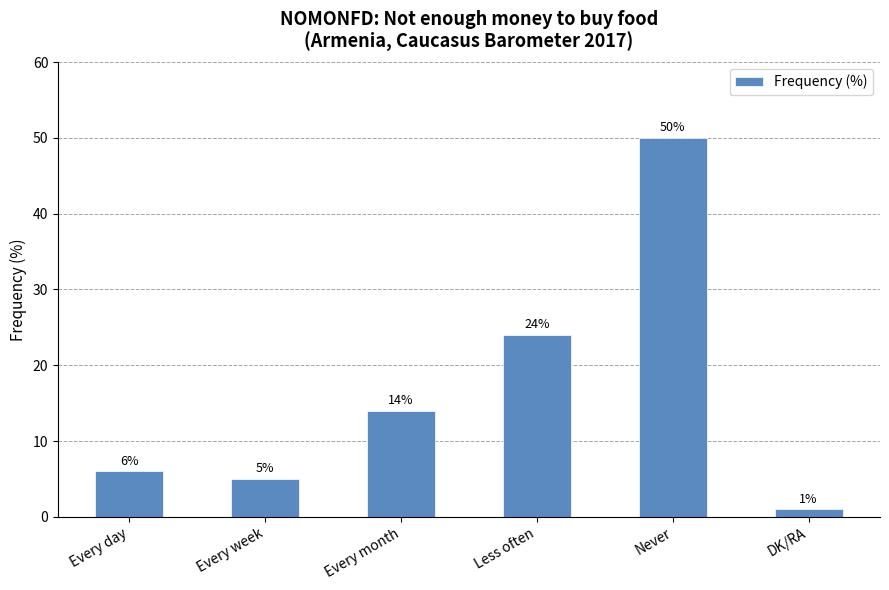

What is the sum of all values?

100